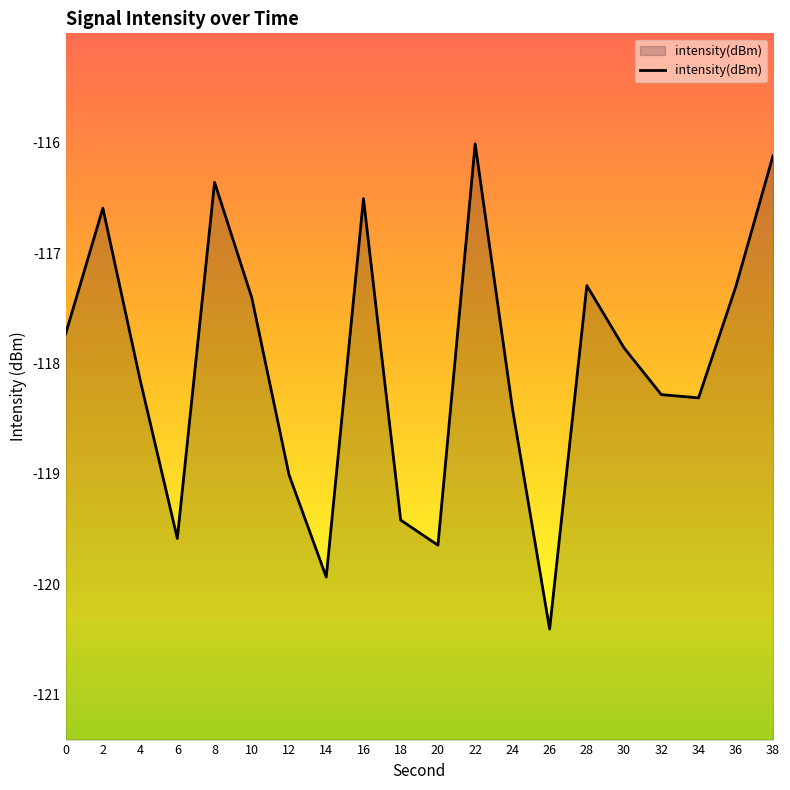

True or false: the data has more than 0 interior local peaks.

True